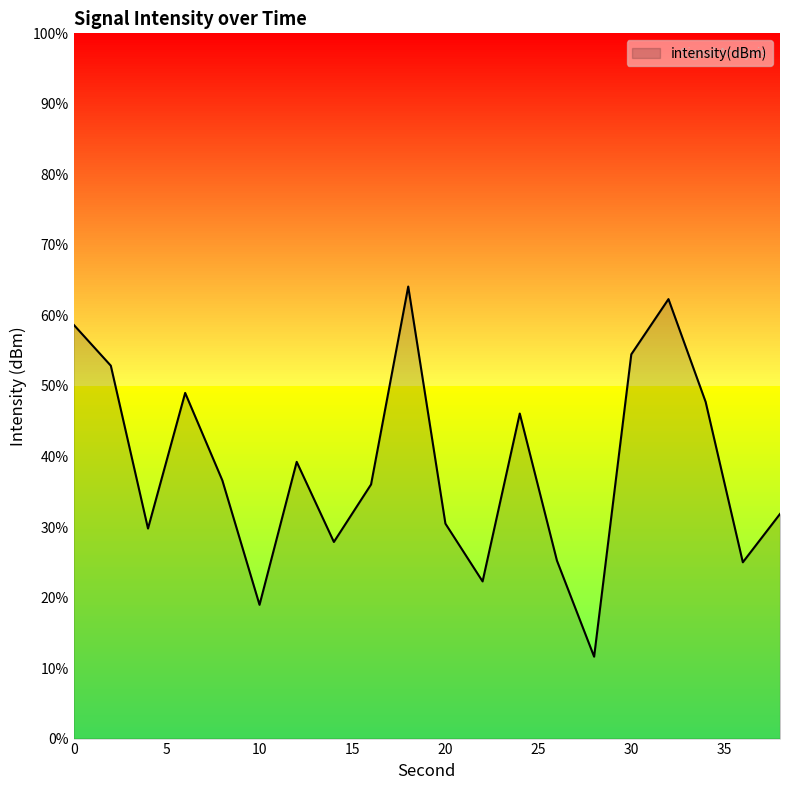

What is the maximum value shown in the chart?

64.1